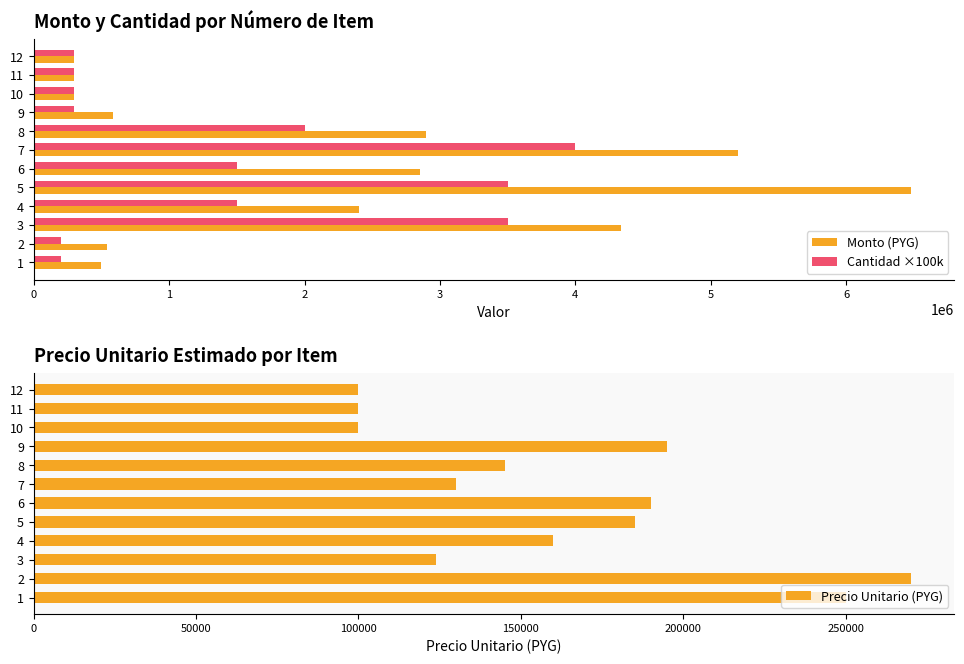

Rank the series by their maximum value, from highest to lowest.

Monto (PYG), Cantidad ×100k, Precio Unitario (PYG)